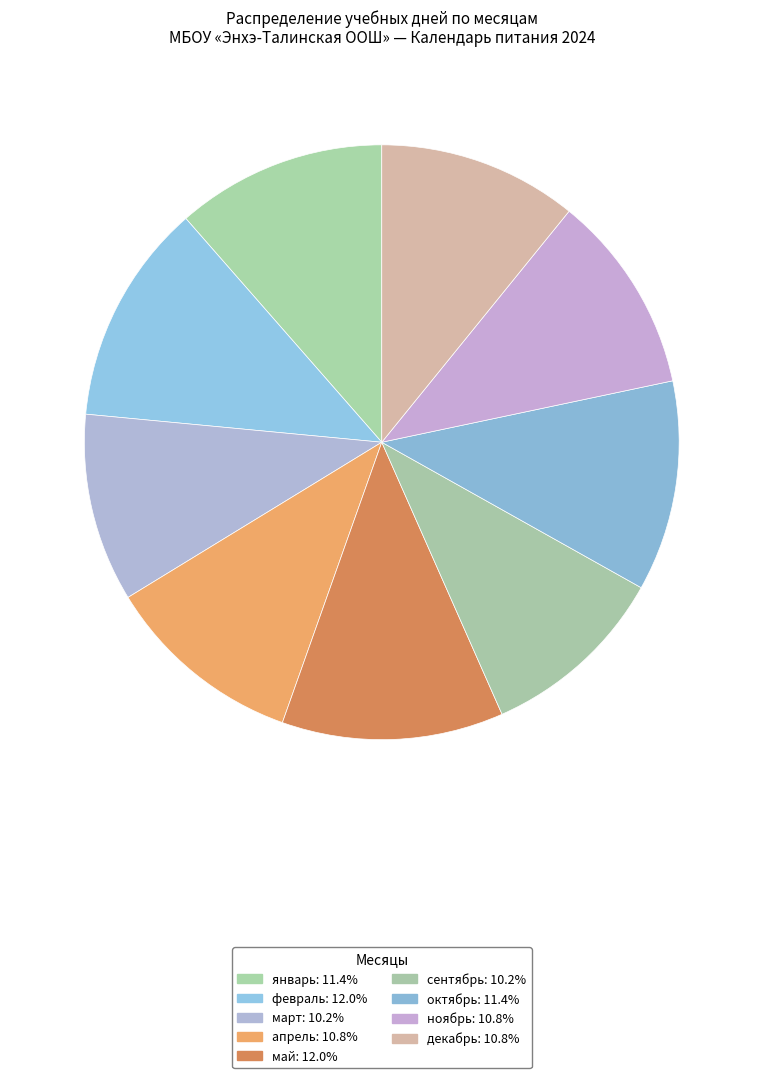

To the nearest percent, what is the combined percentage of октябрь and сентябрь?

22%